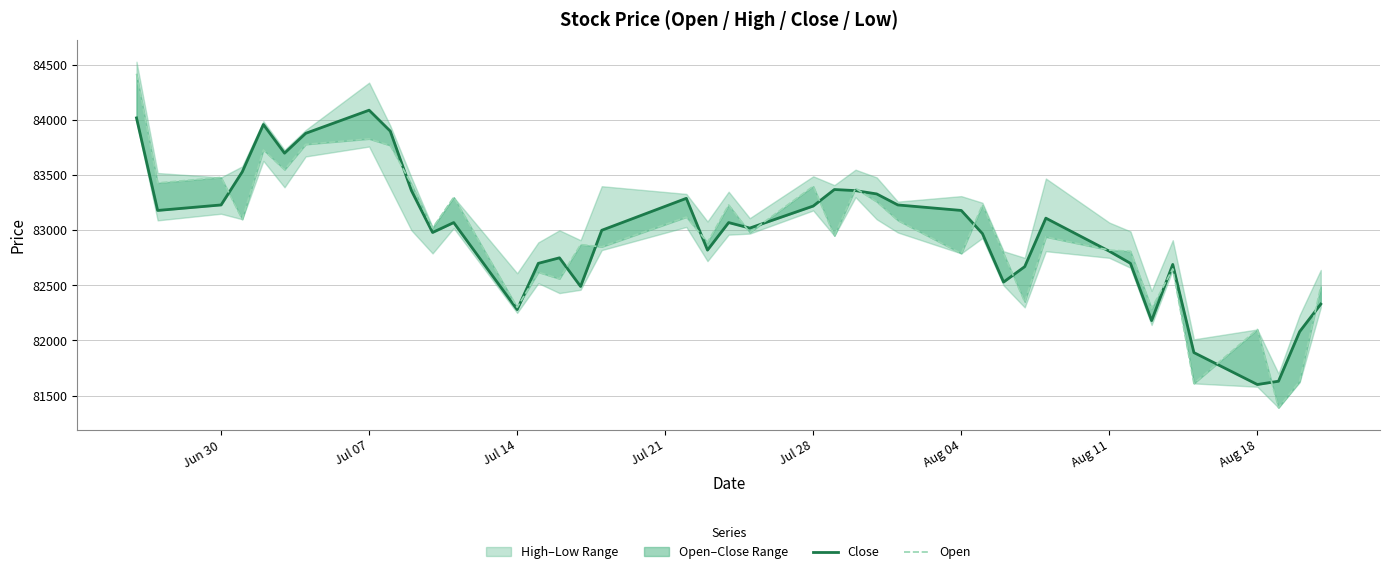

How many data points in Close are above 83070?

18